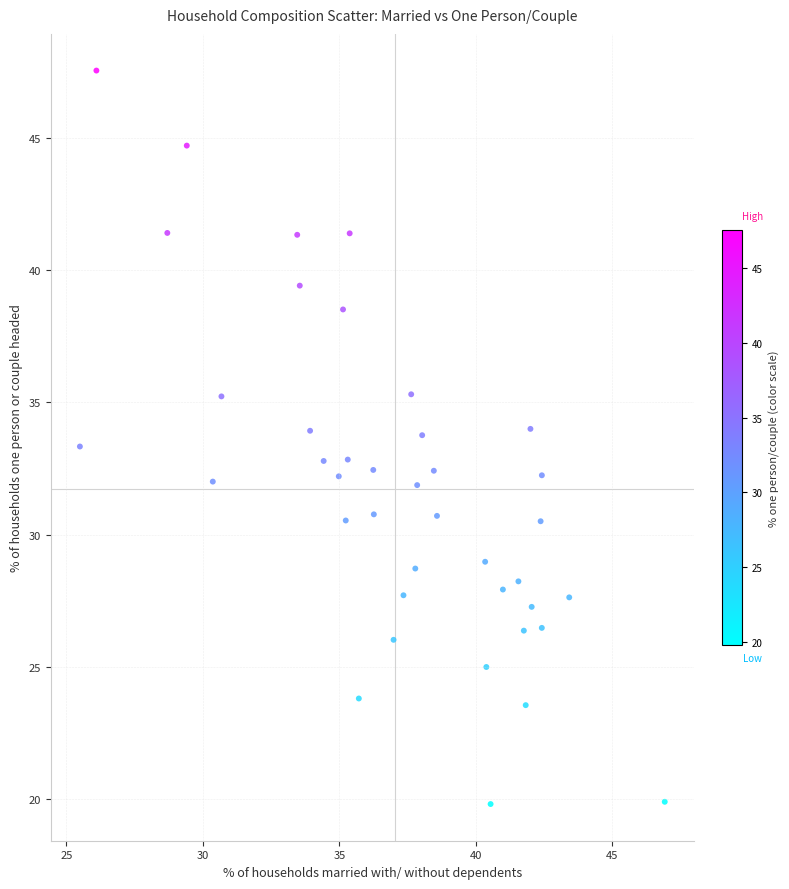

What is the range of Y values (max minus min)?

27.7